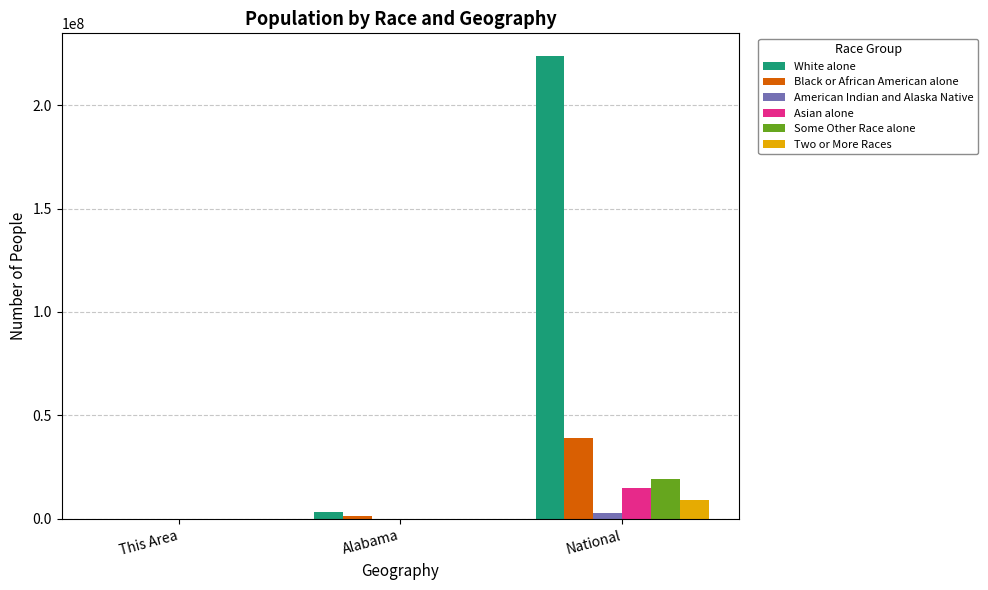

Which series has the largest total across all categories?

White alone